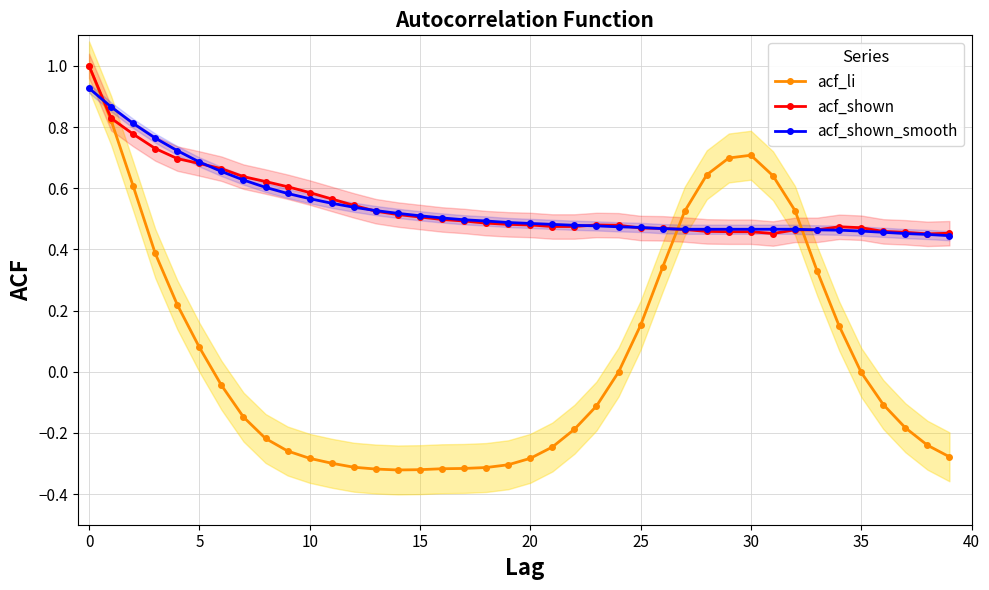

How many intersections are there between acf_shown and acf_li?

2